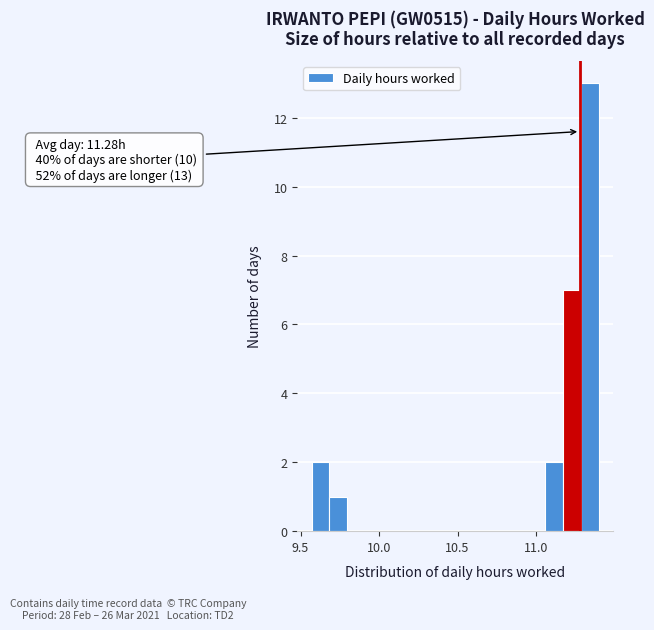

Read against the x-axis, roughly where is the centre of the tallest bar?

11.35